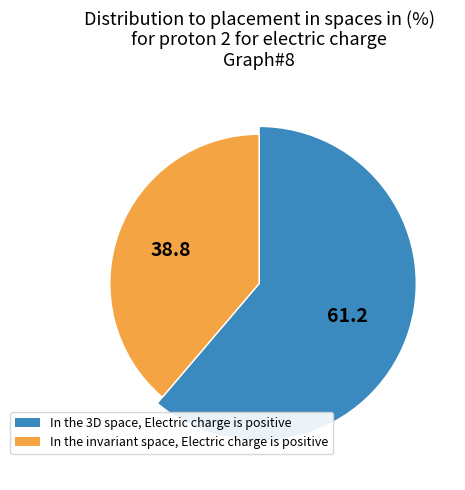

Is it true that J is 32% of the pie?

False